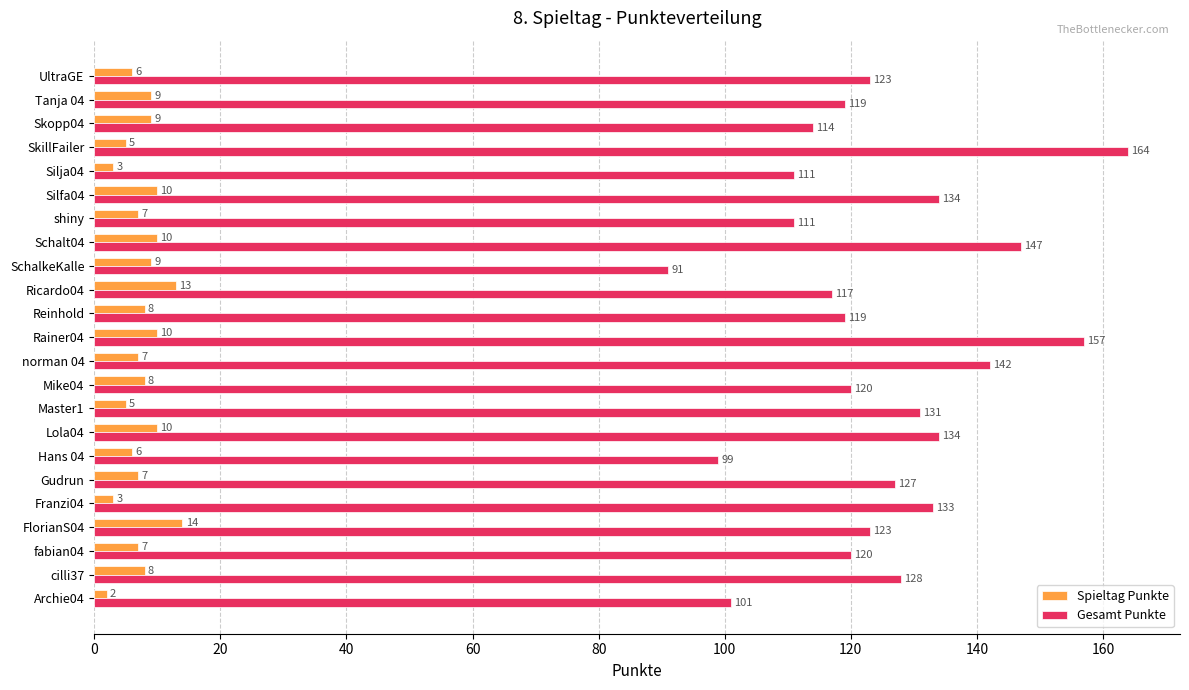

What is the maximum value shown in the chart?

164